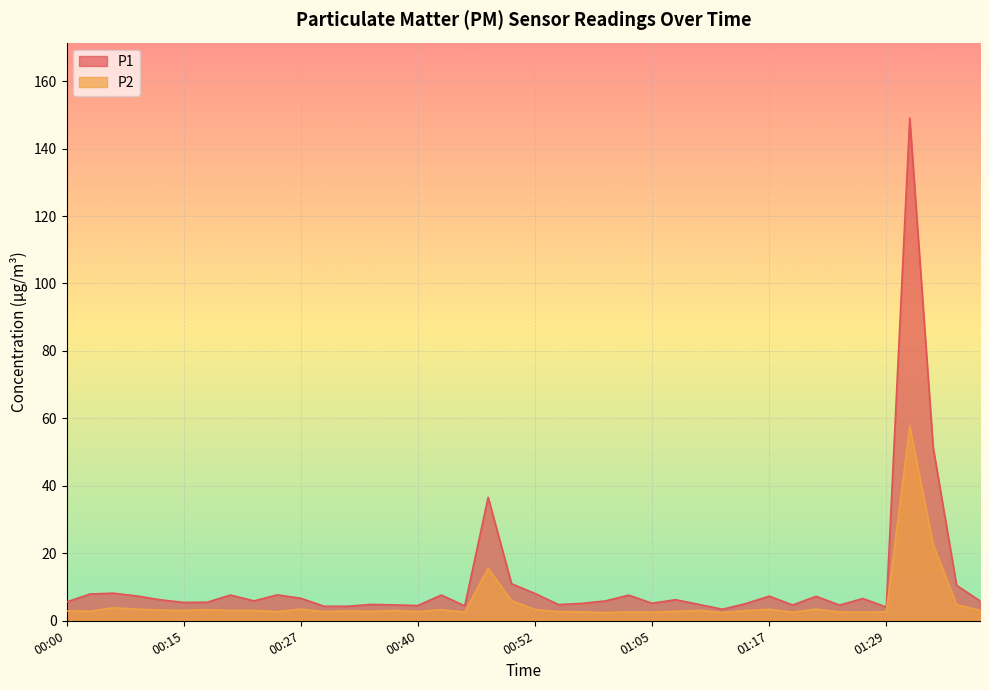

How many data points does each series have?

40